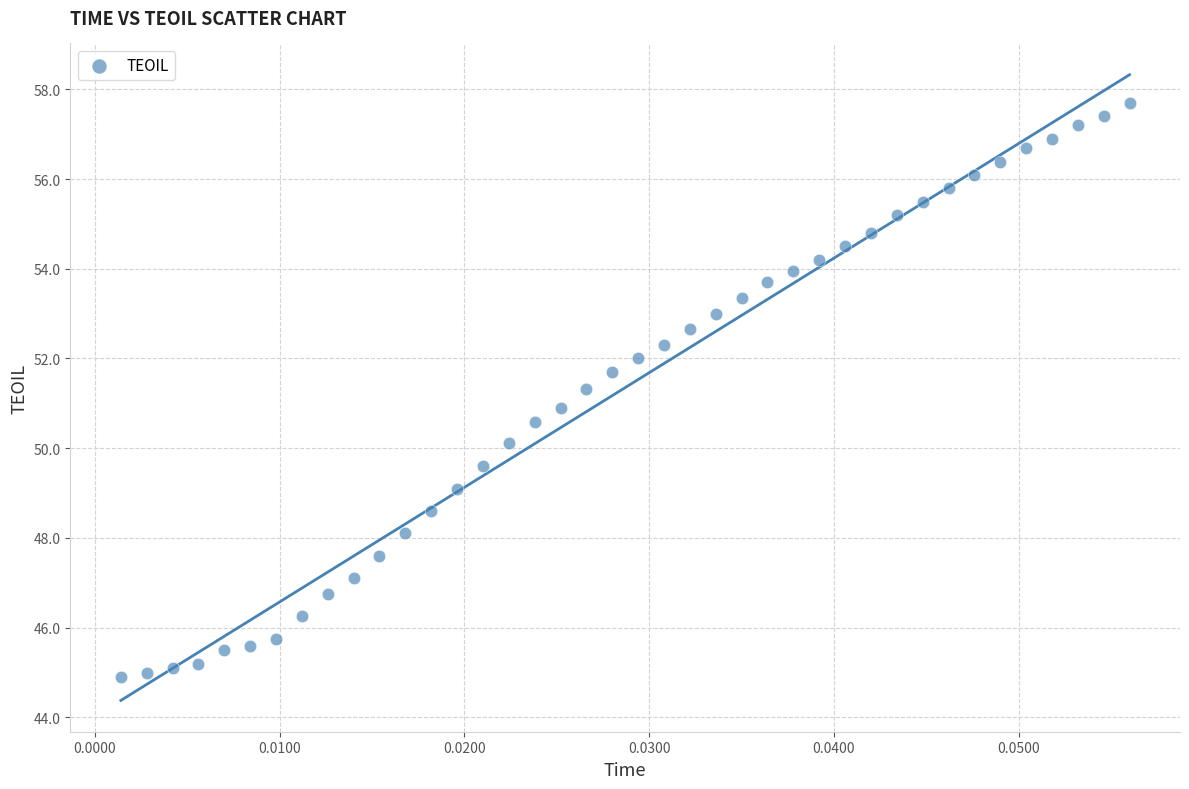

What is the range of Y values (max minus min)?

12.8